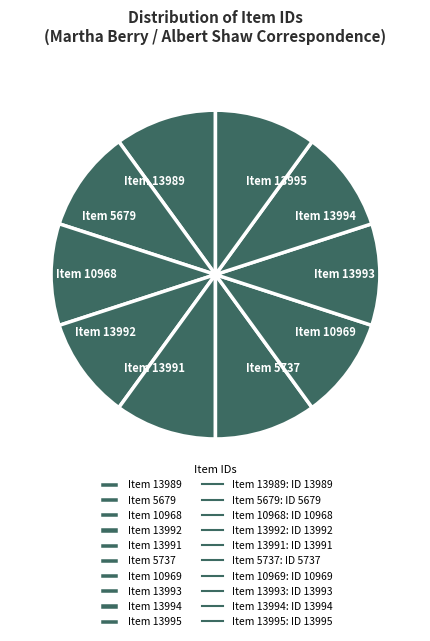

Is the sum of Item 10969 and Item 13992 greater than half?

No